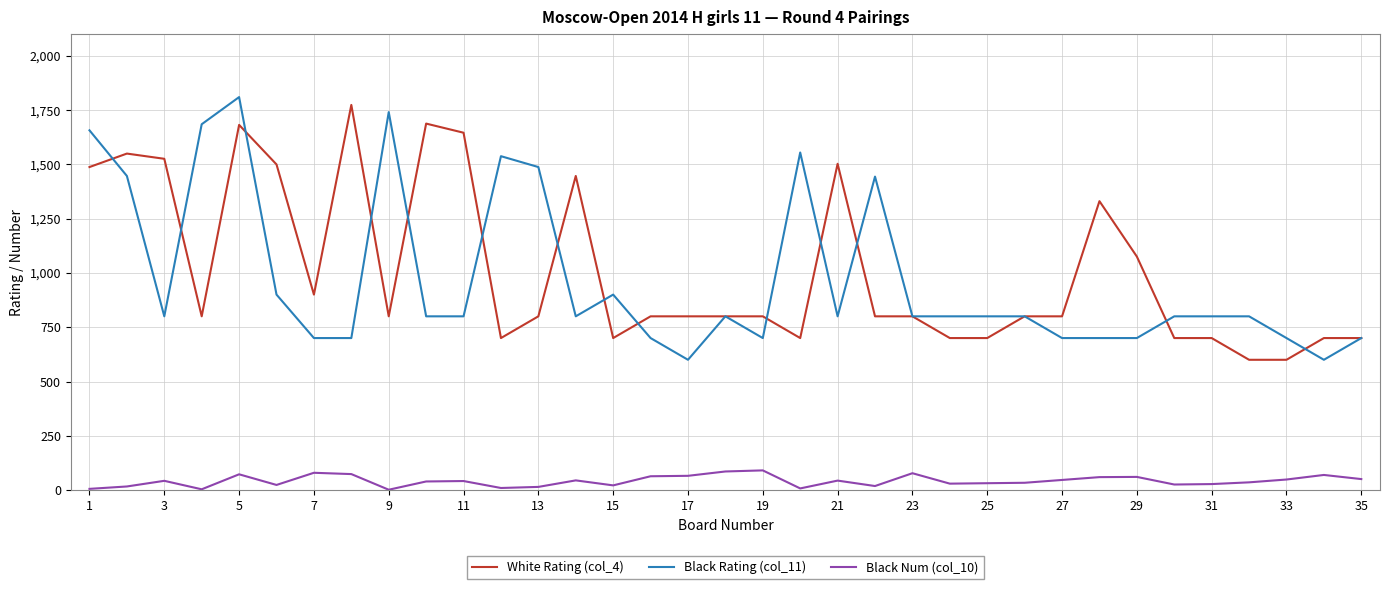

True or false: Black Num (col_10) and White Rating (col_4) intersect in this chart.

False